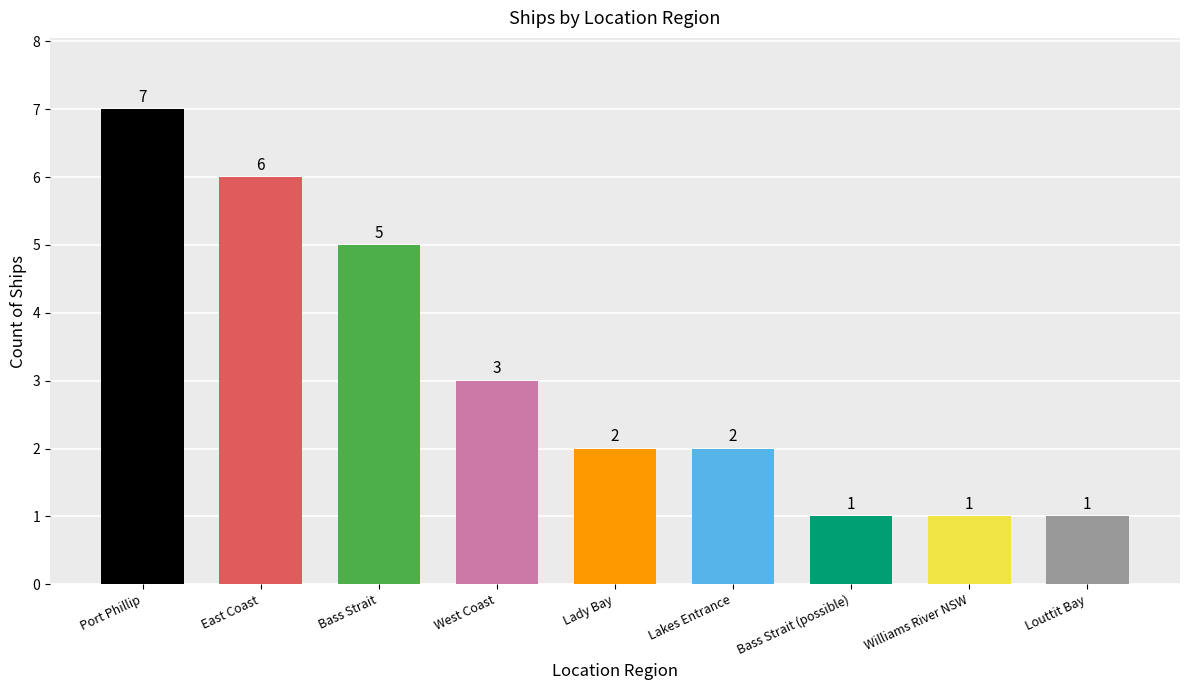

What is the difference between the maximum and minimum values?

6